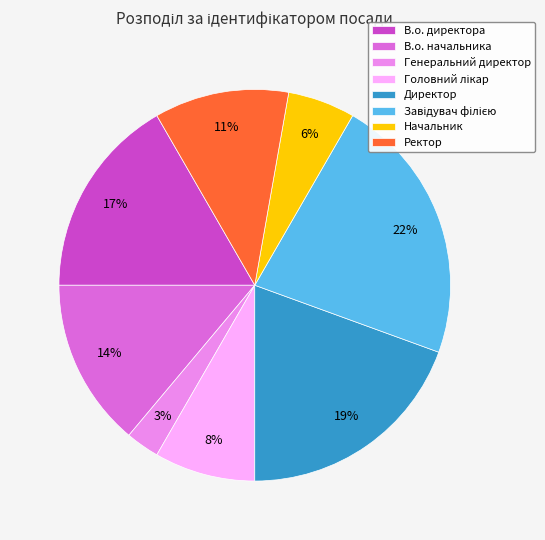

Which category has the smallest portion of the pie?

Генеральний директор